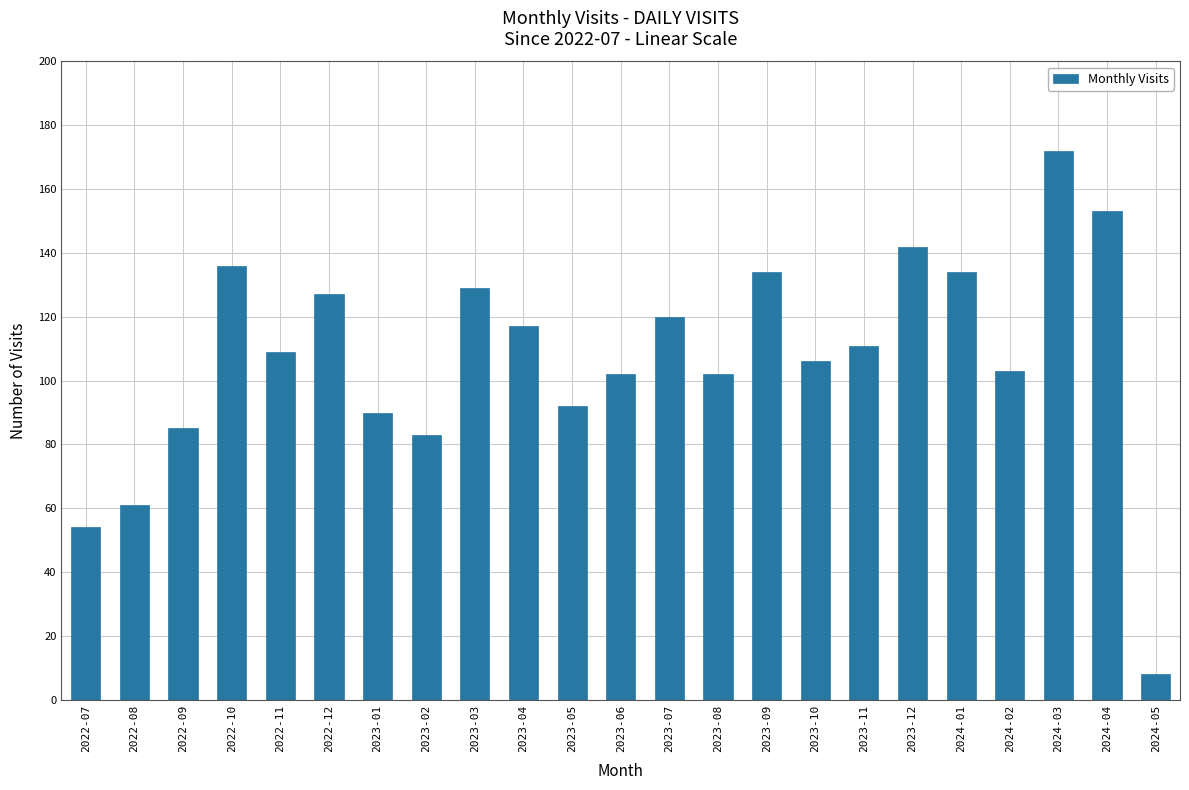

Reading right to left, transcribe all the data shown in this chart.

8	153	172	103	134	142	111	106	134	102	120	102	92	117	129	83	90	127	109	136	85	61	54